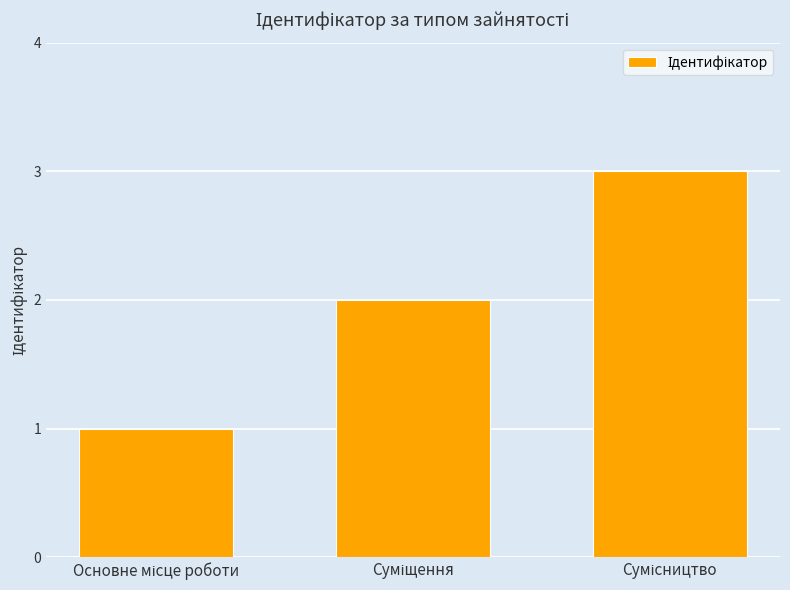

What is the greatest value displayed?

3